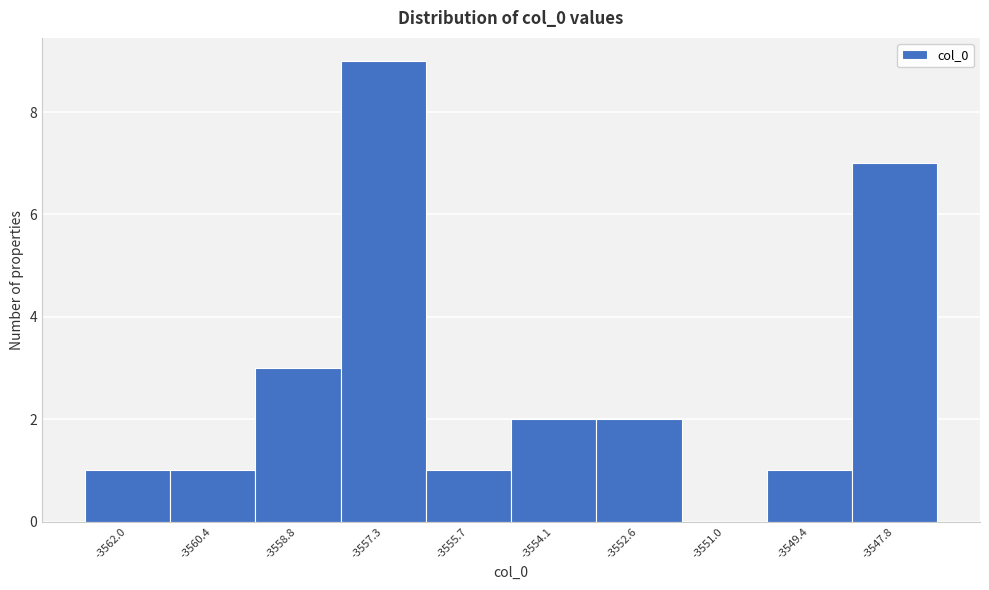

Reading right to left, transcribe all the data shown in this chart.

-3547.8=7	-3549.4=1	-3551.0=0	-3552.6=2	-3554.1=2	-3555.7=1	-3557.3=9	-3558.8=3	-3560.4=1	-3562.0=1